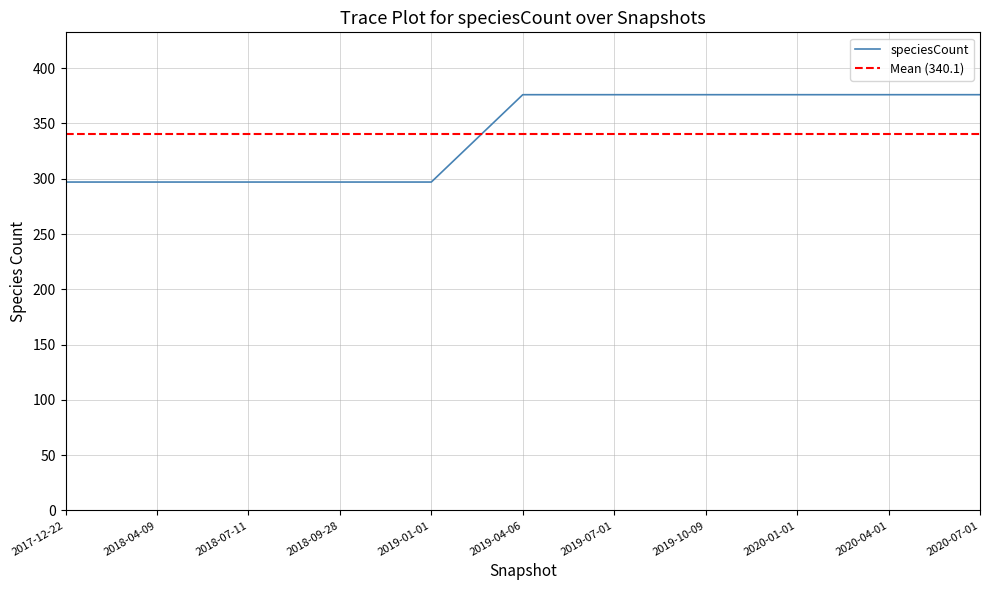

True or false: speciesCount has a value of 124 at 2017-12-22.

False